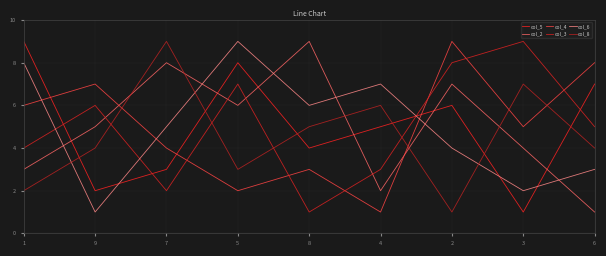

What are all the series names shown in the legend?

col_5, col_2, col_4, col_3, col_6, col_8